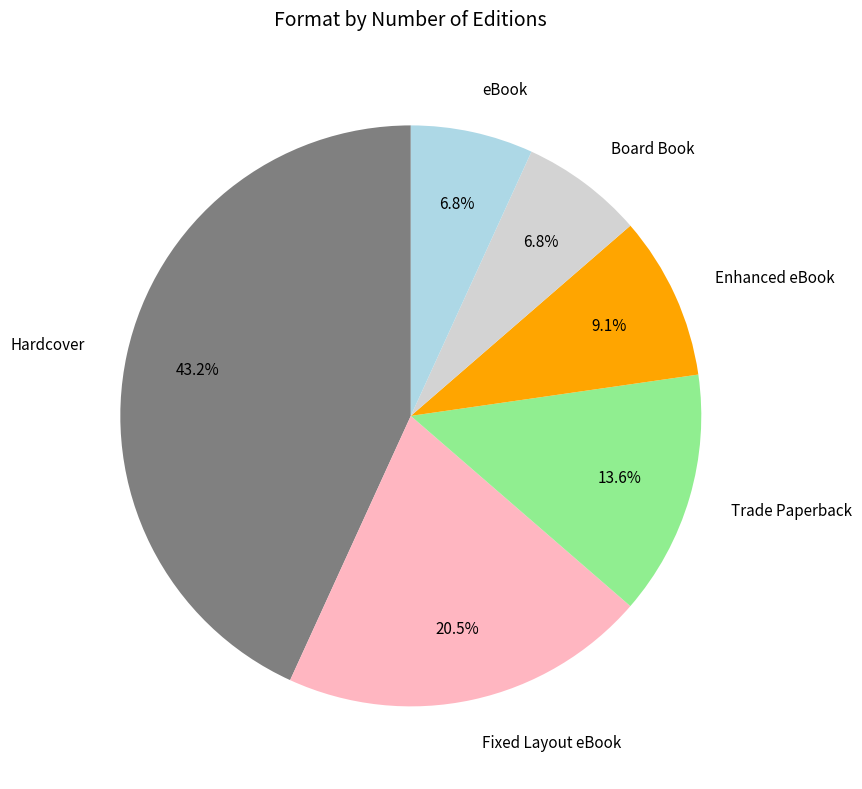

Is it true that Enhanced eBook is 9% of the pie?

True